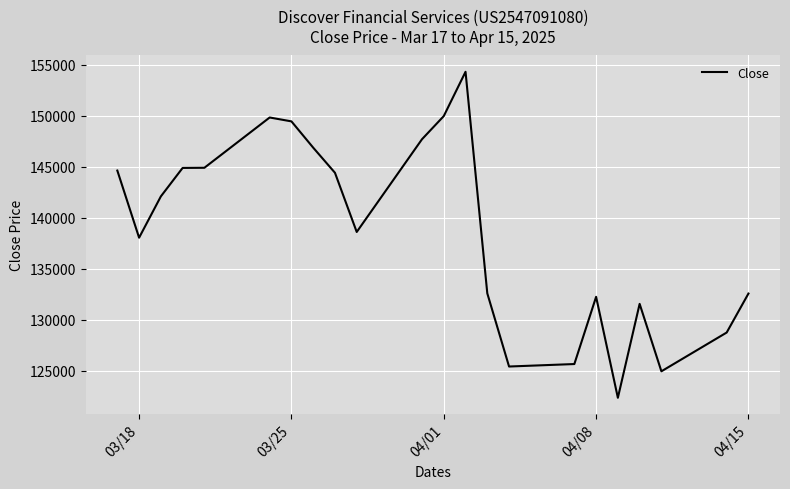

What is the difference between the maximum and minimum values?

31972